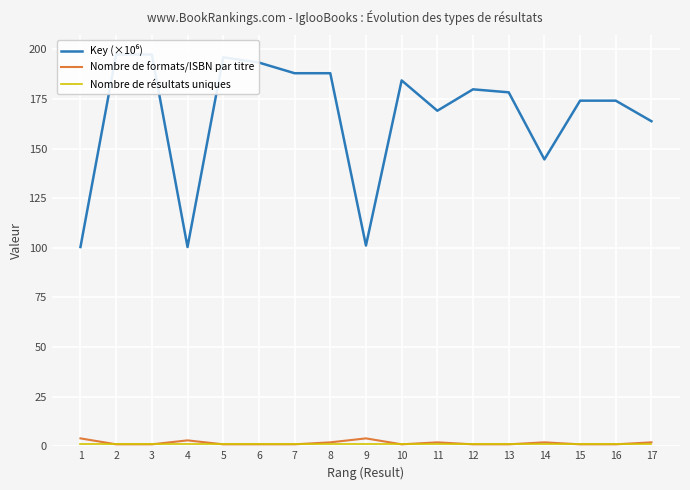

At which category is the sum across all series the highest?

3